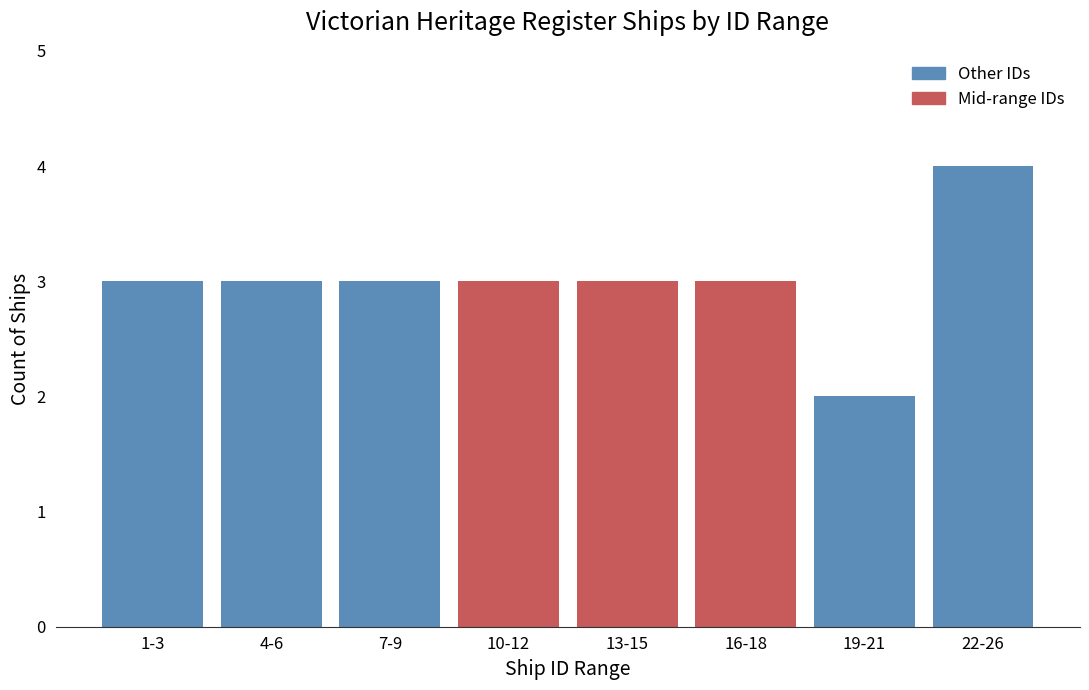

Reading left to right, transcribe all the data shown in this chart.

3	3	3	3	3	3	2	4